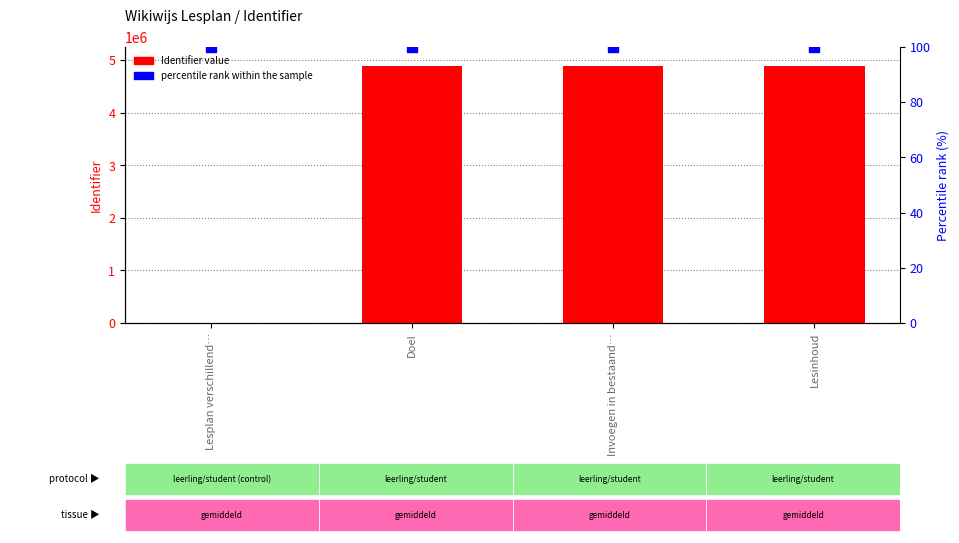

Between Doel and Lesinhoud, which series saw the biggest shift?

Identifier value